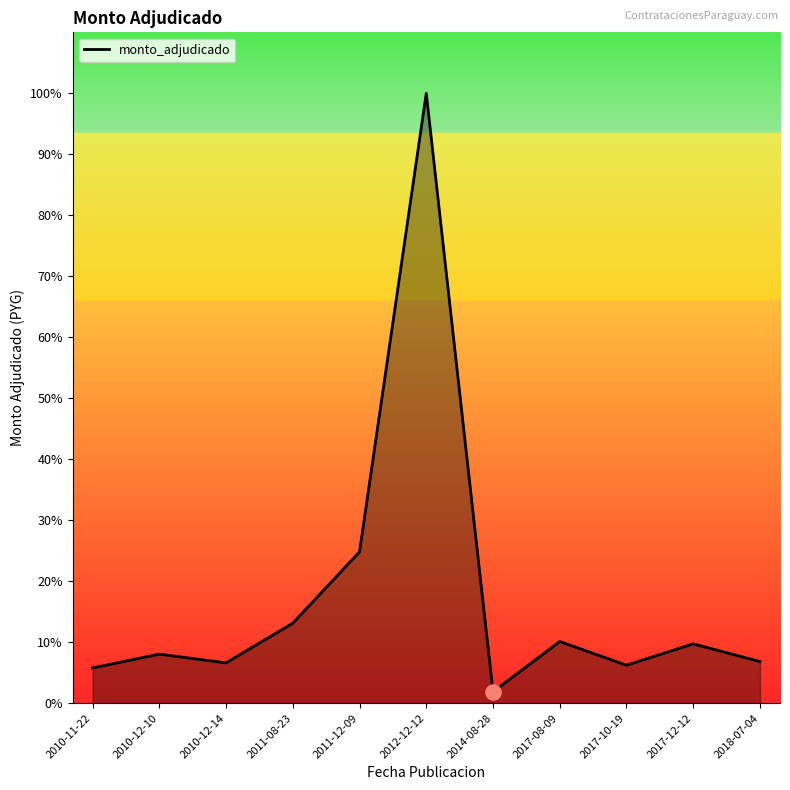

Between 2011-08-23 and 2012-12-12, which is larger?

2012-12-12